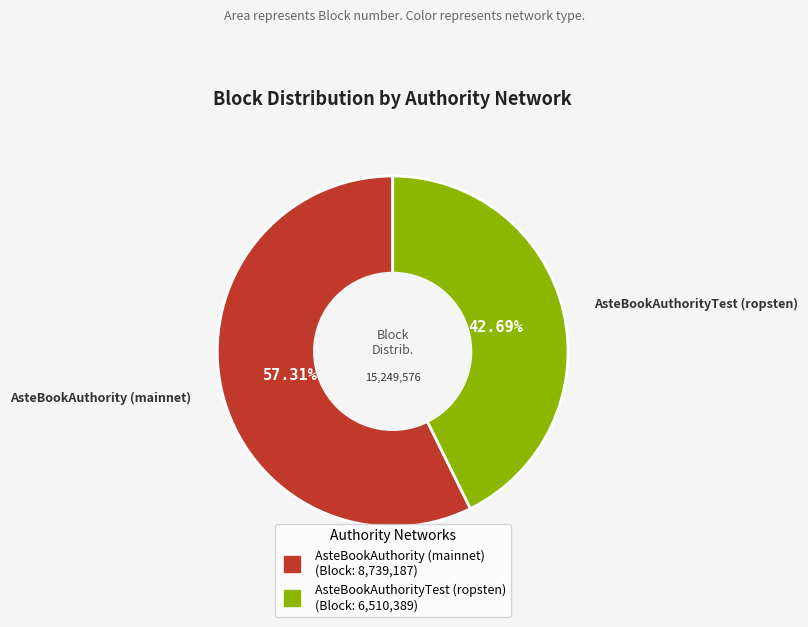

Does any single category account for the majority?

Yes